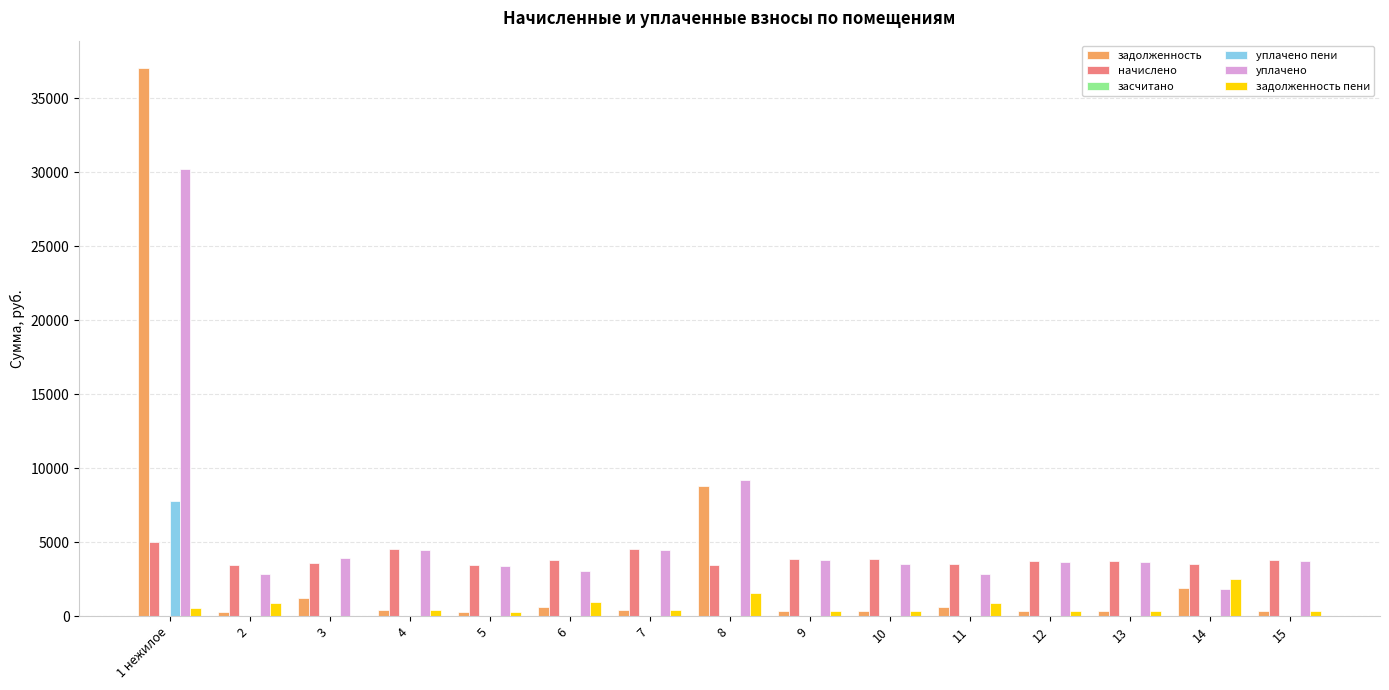

The value of уплачено пени at 2 is -3228.7. True or false?

False